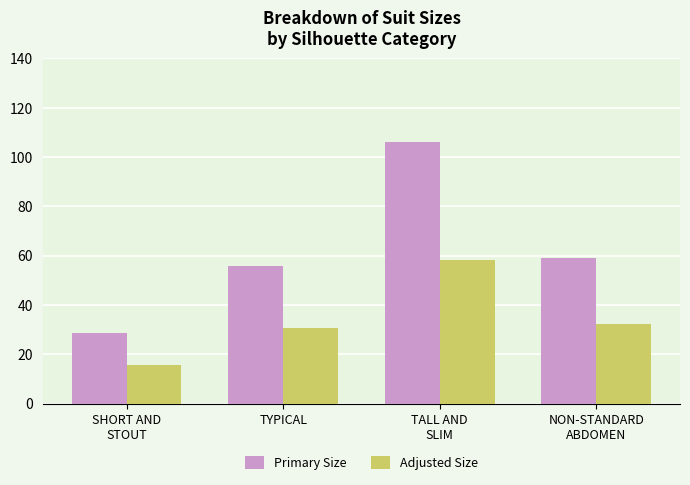

What is the sum of all Primary Size values?

249.5